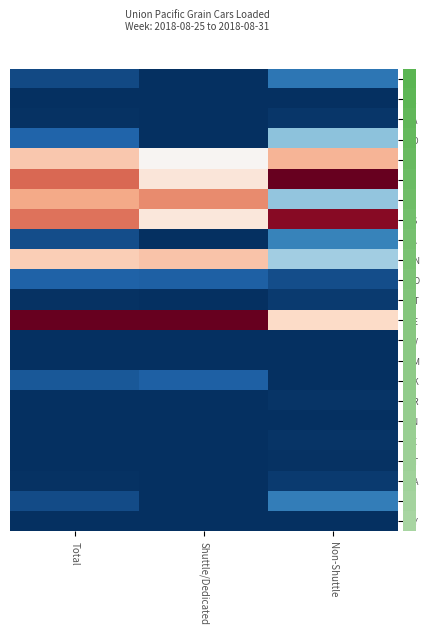

Which series has the largest total across all categories?

NE